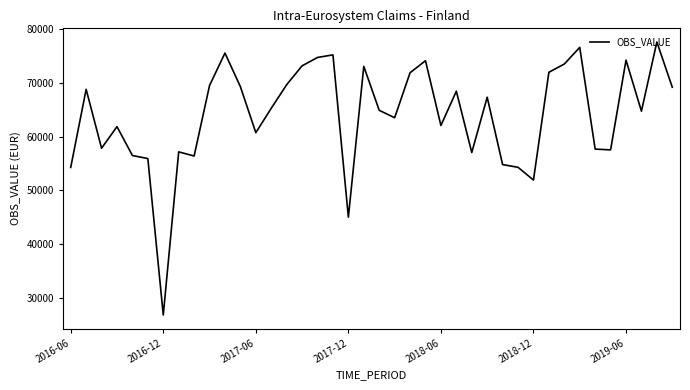

What is the smallest value displayed?

26782.0